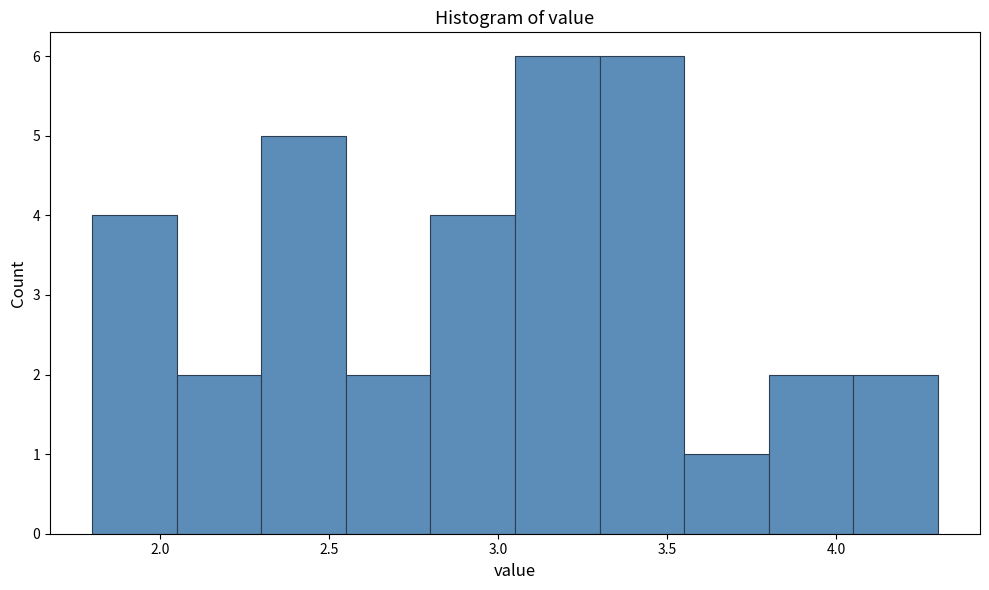

Reading left to right, list every bar in this chart as the range it spans on the x-axis followed by its height. The values are not printed on the chart, so give them approximately, as read against the axis.

1.80 to 2.05: 4
2.05 to 2.30: 2
2.30 to 2.55: 5
2.55 to 2.80: 2
2.80 to 3.05: 4
3.05 to 3.30: 6
3.30 to 3.55: 6
3.55 to 3.80: 1
3.80 to 4.05: 2
4.05 to 4.30: 2